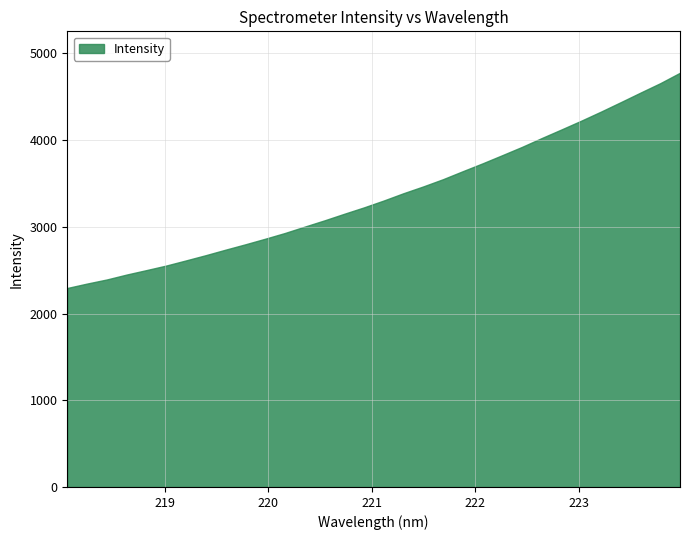

What is the difference between the maximum and minimum values?

2481.8